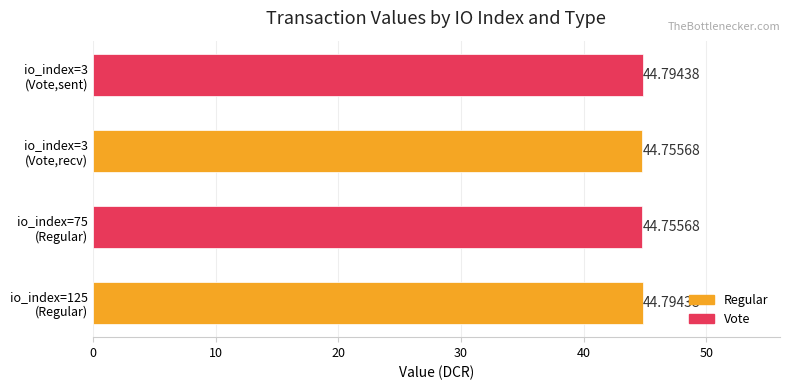

What is the minimum value shown in the chart?

44.8